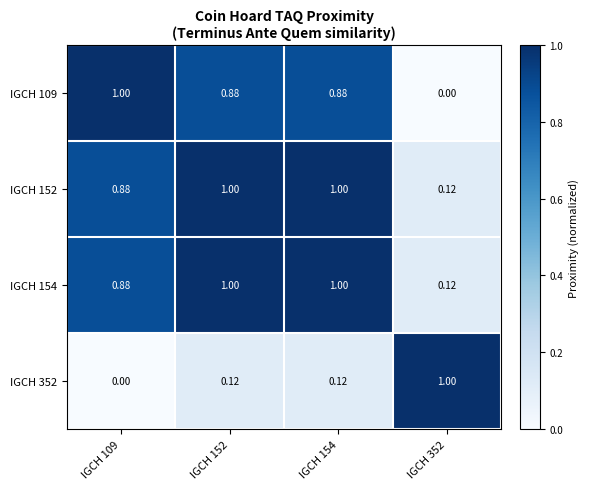

Count the number of data series in this chart.

4